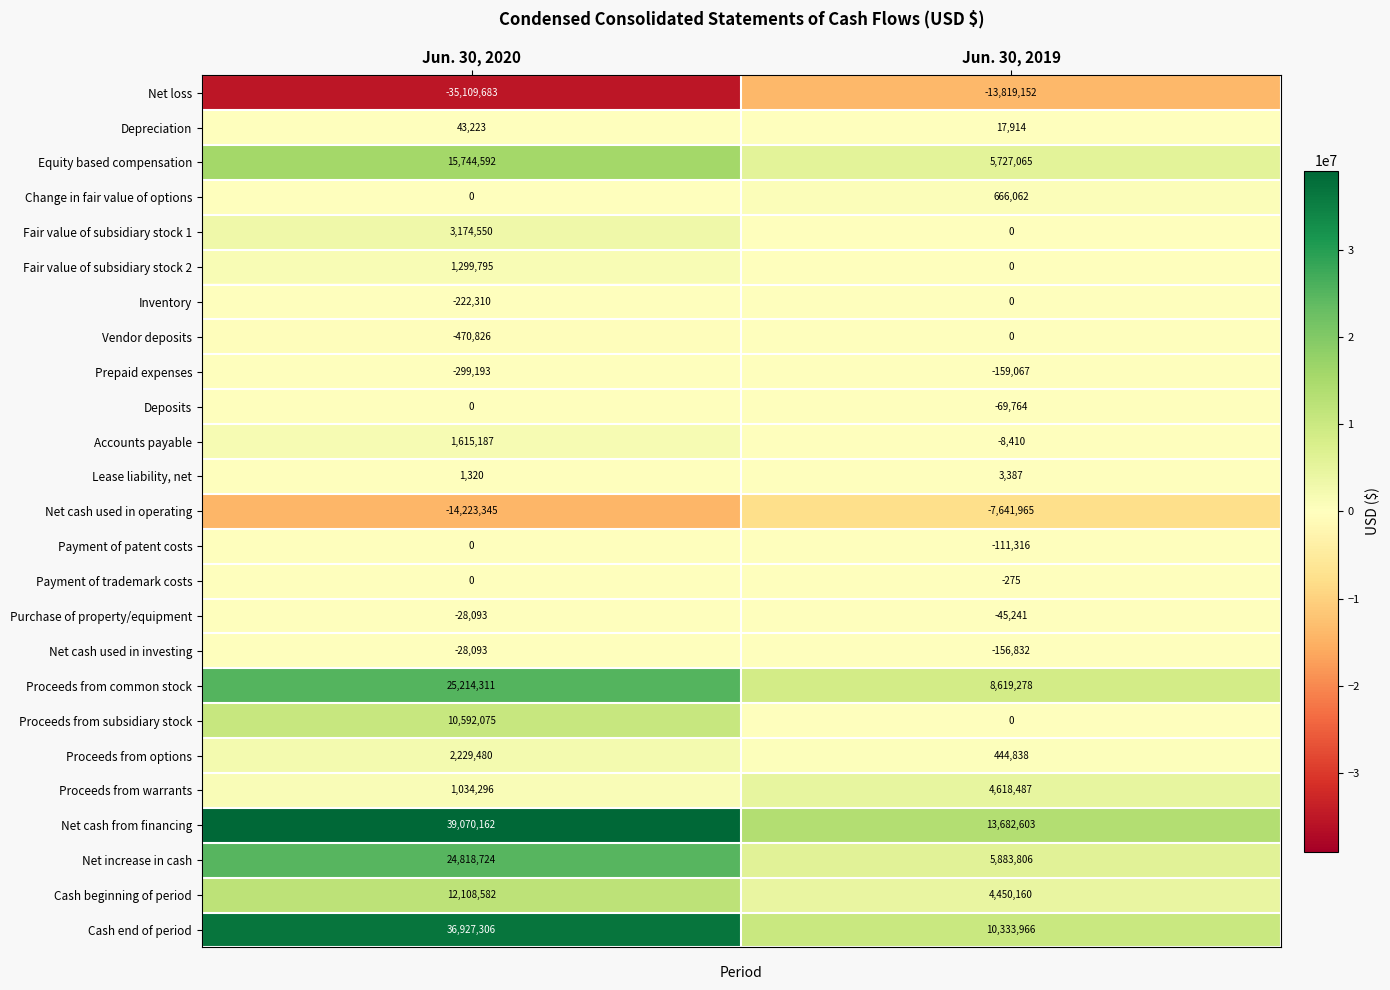

Which series has the largest total across all categories?

Net cash from financing